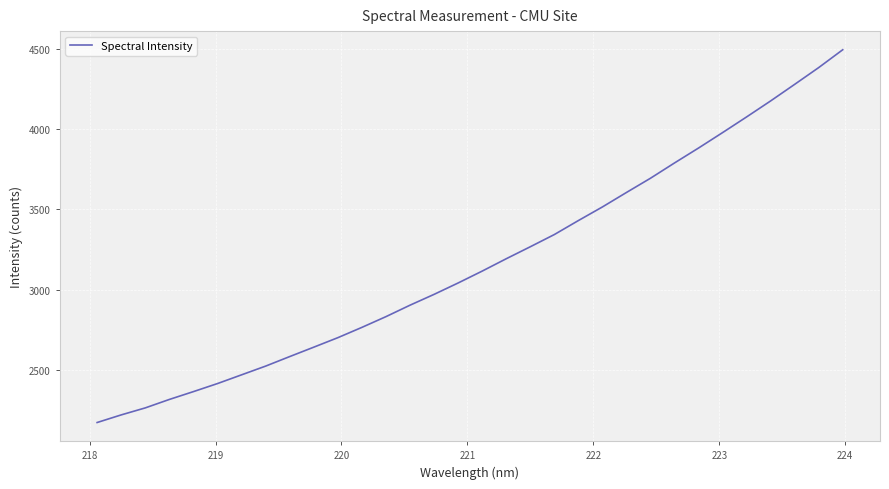

What is the difference between the maximum and minimum values?

2325.8